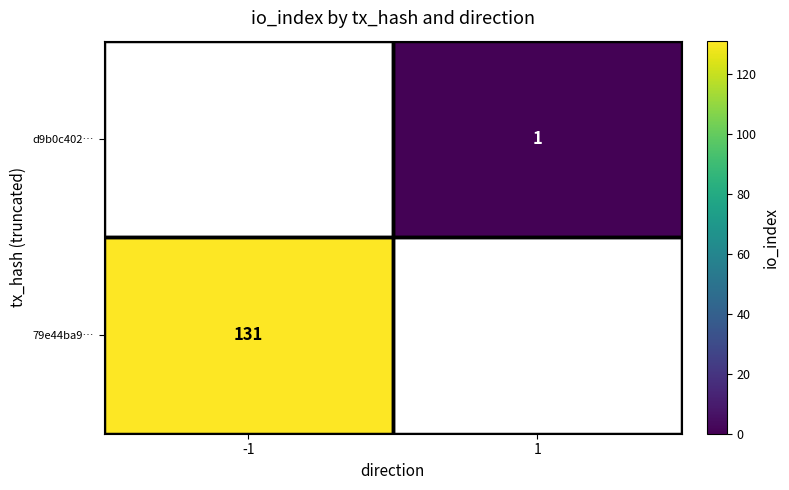

The value of 79e44ba9… at -1 is 131. True or false?

True